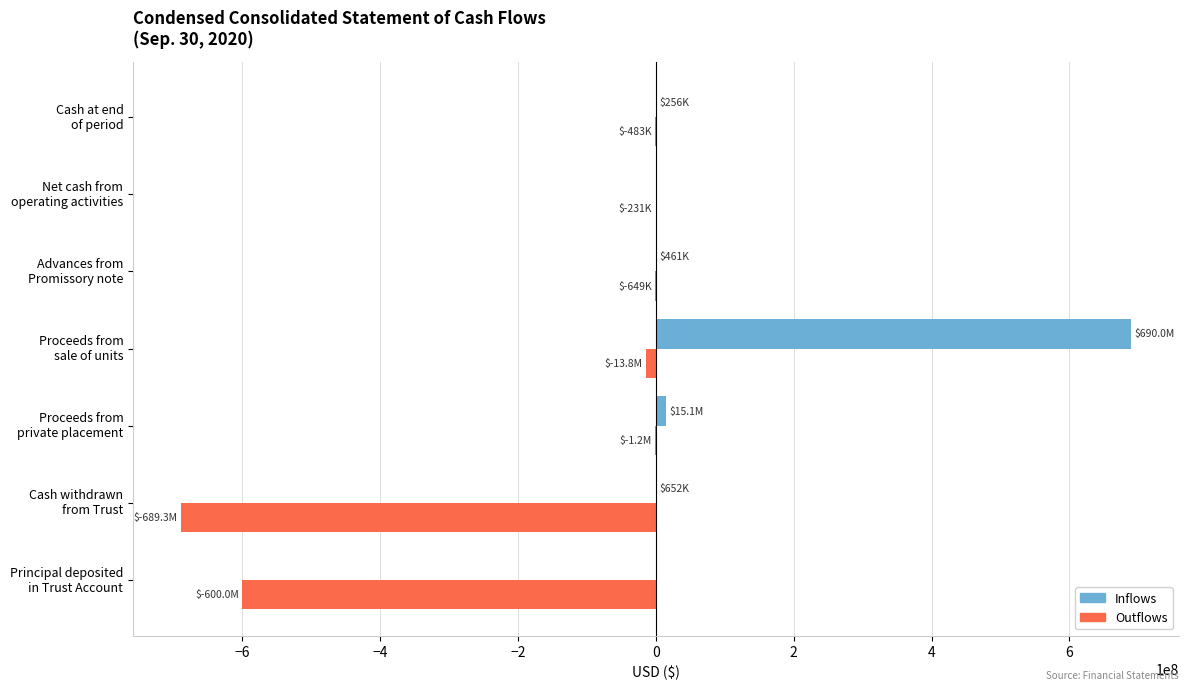

What is the sum of all Inflows values?

706418712